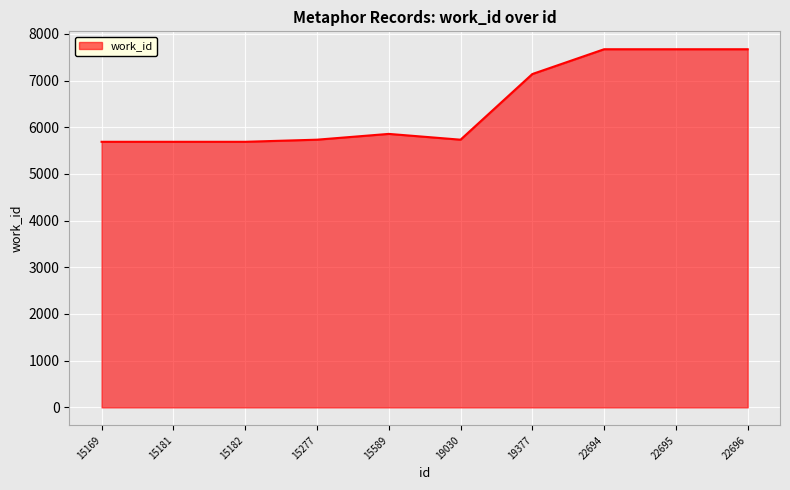

What is the difference between the values at 22694 and 15169?

1982